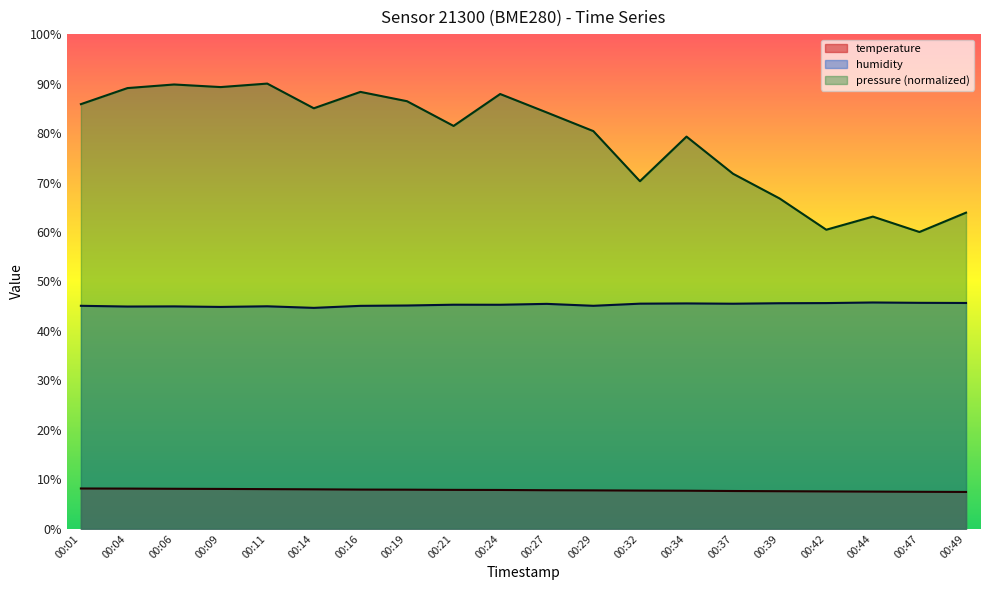

Rank the categories by temperature value from lowest to highest.

00:49, 00:47, 00:44, 00:42, 00:39, 00:37, 00:34, 00:32, 00:29, 00:27, 00:24, 00:21, 00:19, 00:16, 00:14, 00:11, 00:09, 00:06, 00:04, 00:01